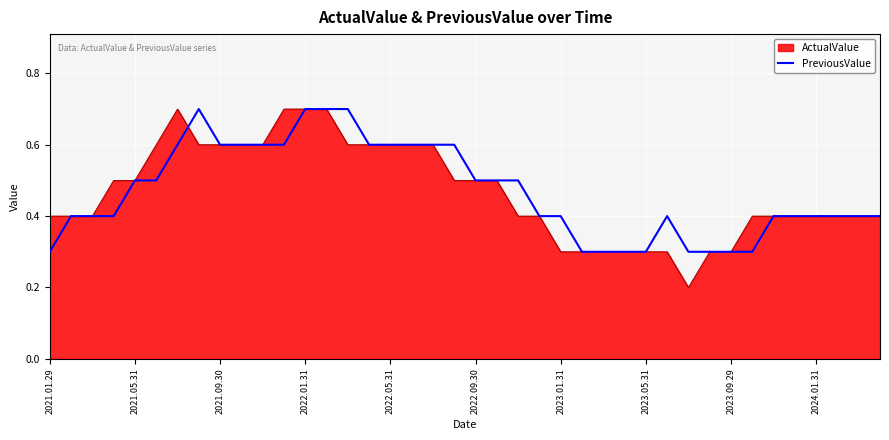

Which series has the largest range (max minus min)?

ActualValue